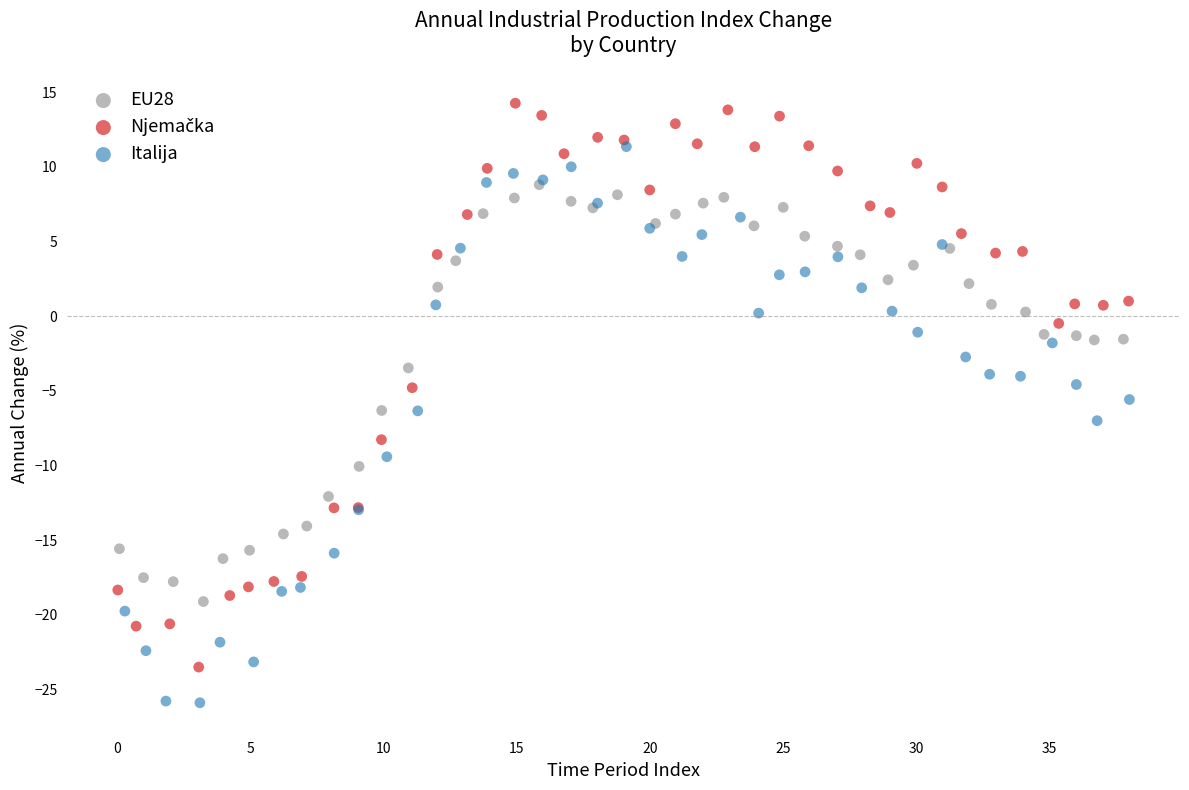

Which series reaches the minimum Y coordinate?

Italija